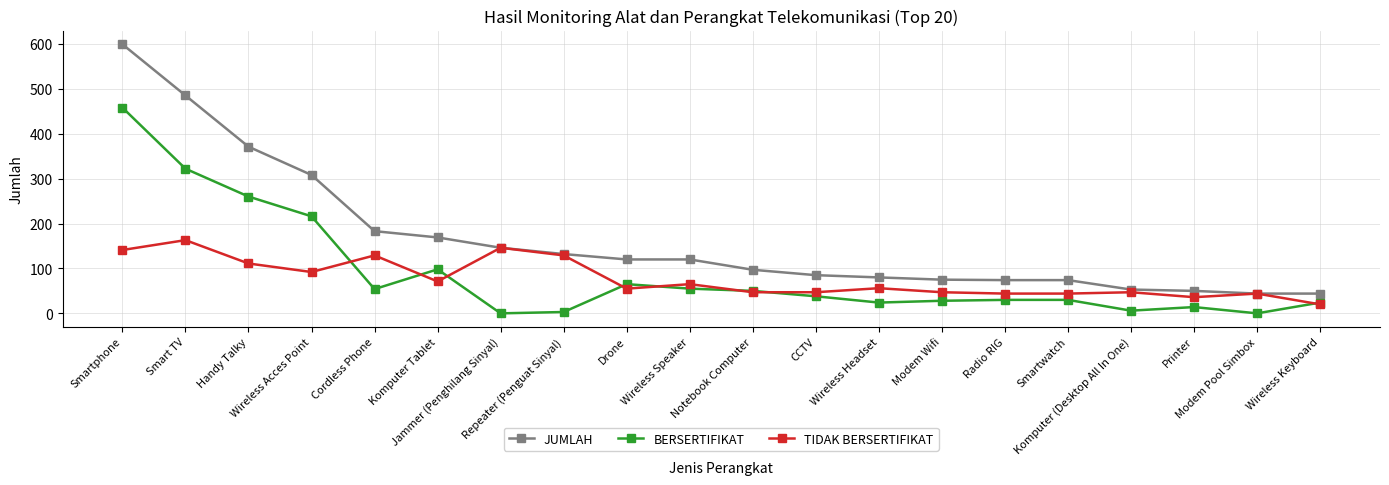

What is the label of the 7th point from the right?

Modem Wifi